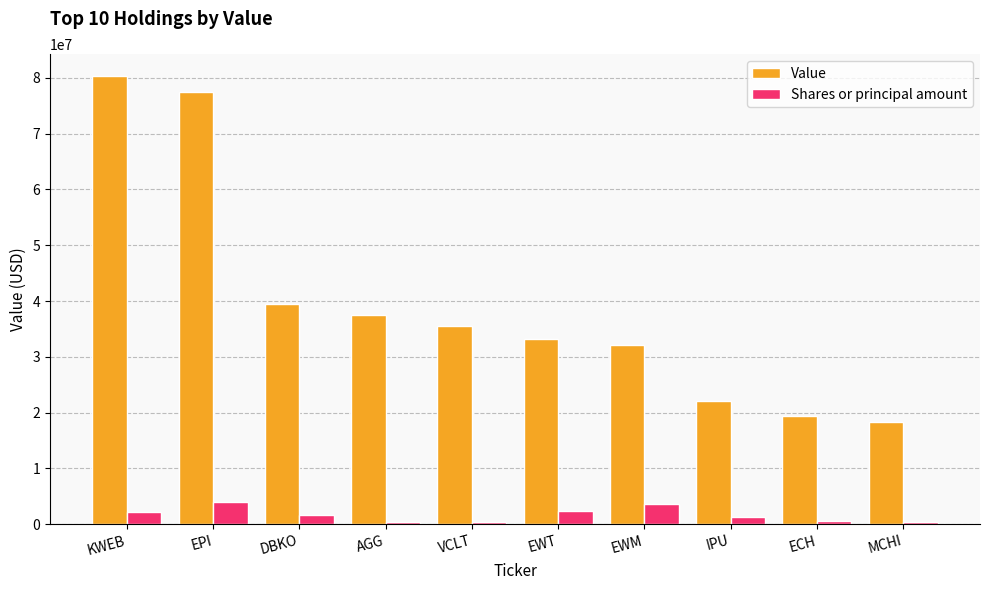

Rank the series at EWM from lowest to highest value.

Shares or principal amount, Value